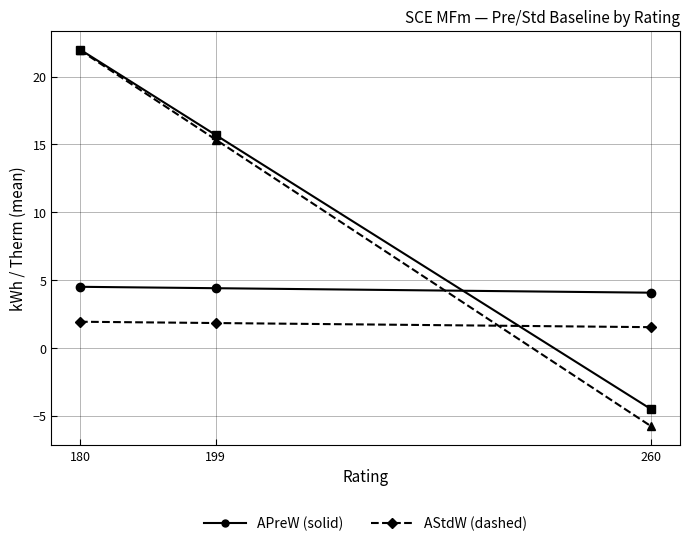

How many data points does each series have?

3